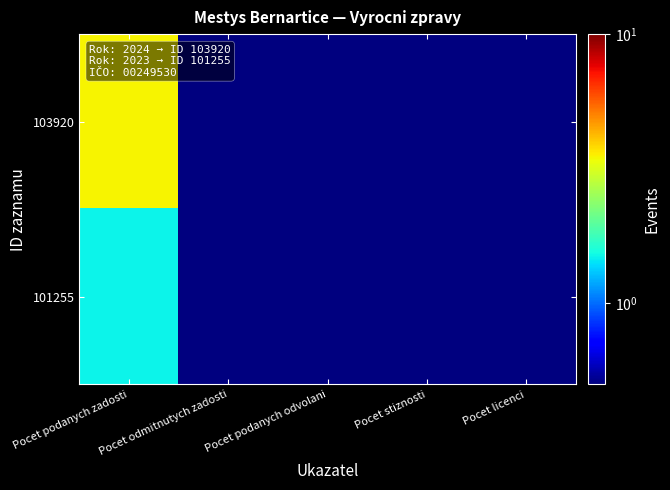

Which series changed the most between Pocet odmitnutych zadosti and Pocet licenci?

103920